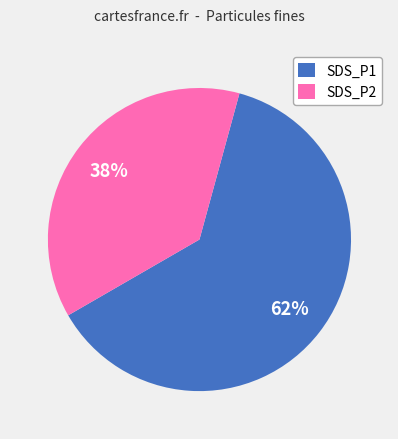

Between SDS_P2 and SDS_P1, which is larger?

SDS_P1